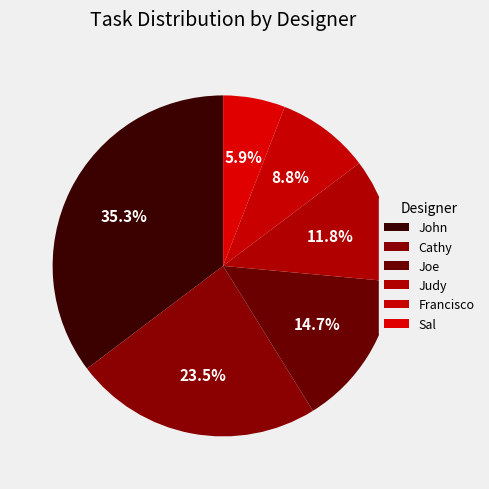

How many slices are in this pie chart?

6